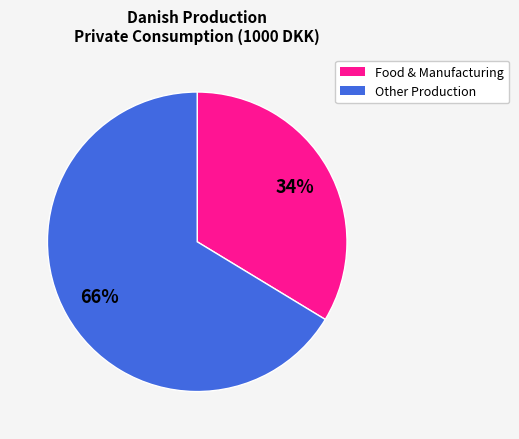

What percentage is the Food & Manufacturing slice, to the nearest percent?

34%